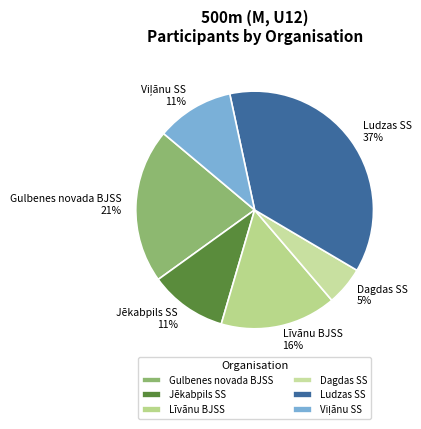

The Gulbenes novada BJSS slice represents 21% of the pie. True or false?

True